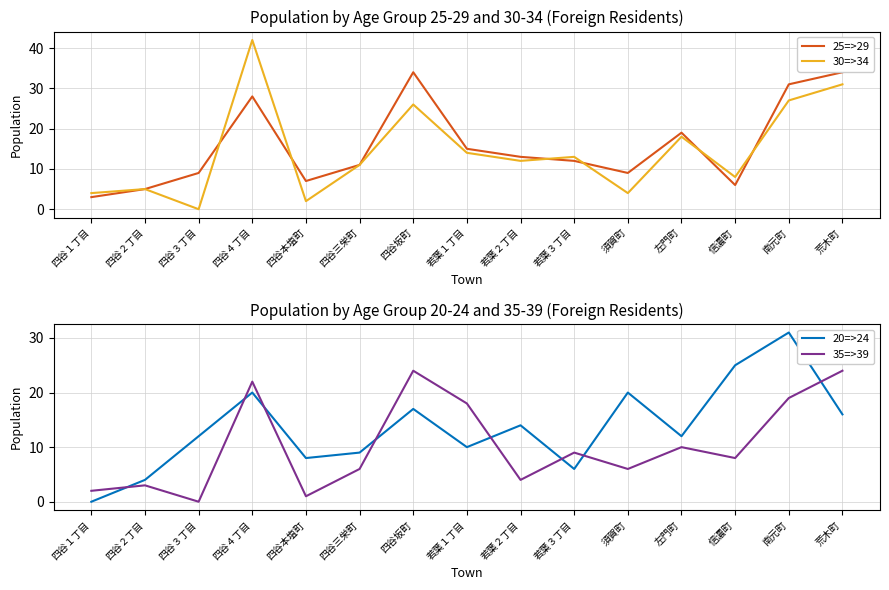

Is the value of 35=>39 at 四谷三栄町 greater than the value of 25=>29 at 四谷１丁目?

Yes